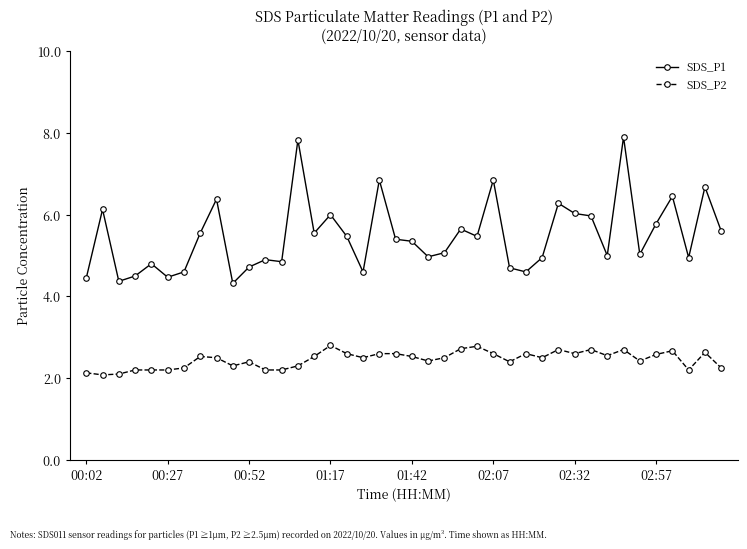

True or false: SDS_P1 and SDS_P2 intersect in this chart.

False